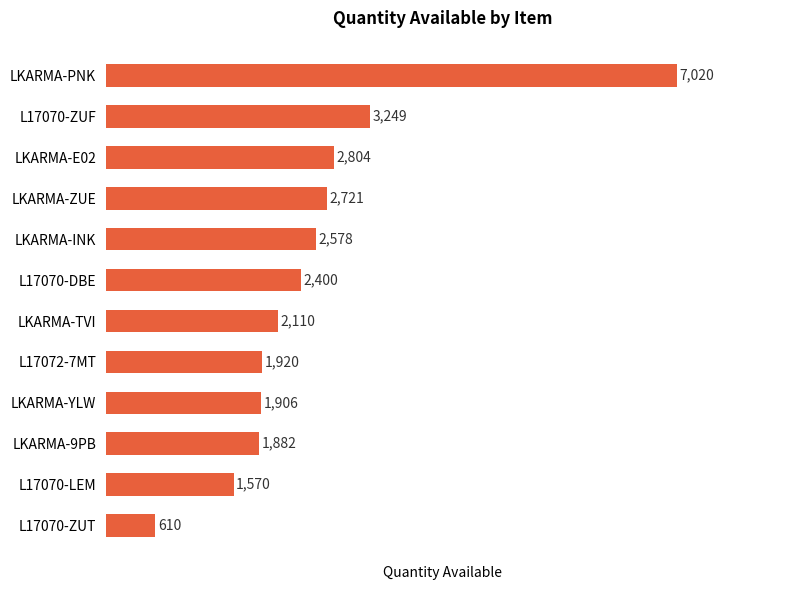

List the labels in order of value, largest first.

LKARMA-PNK, L17070-ZUF, LKARMA-E02, LKARMA-ZUE, LKARMA-INK, L17070-DBE, LKARMA-TVI, L17072-7MT, LKARMA-YLW, LKARMA-9PB, L17070-LEM, L17070-ZUT